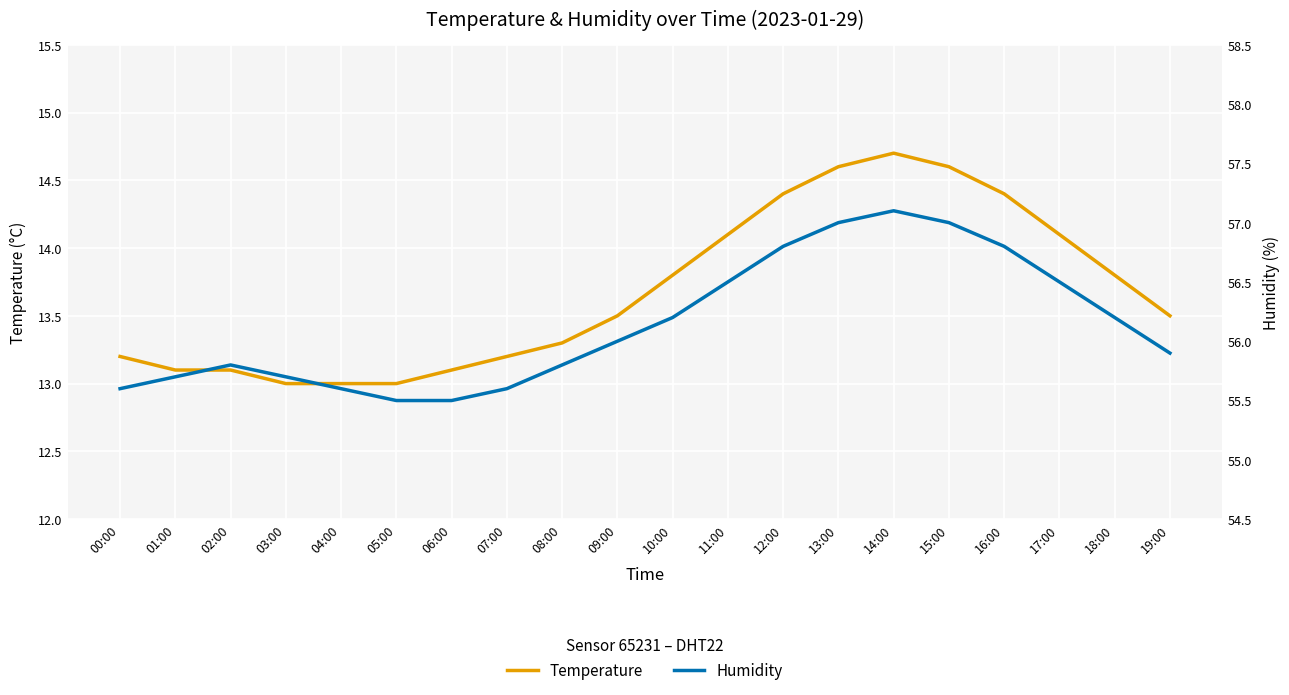

At which label is temperature closest to 13?

03:00